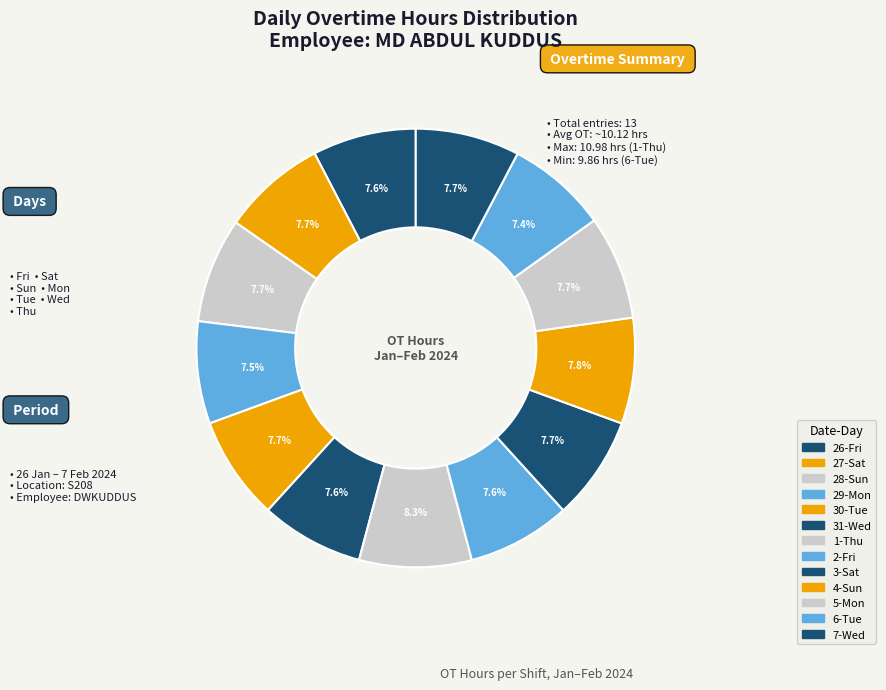

What percentage is the 26-Fri slice, to the nearest percent?

8%